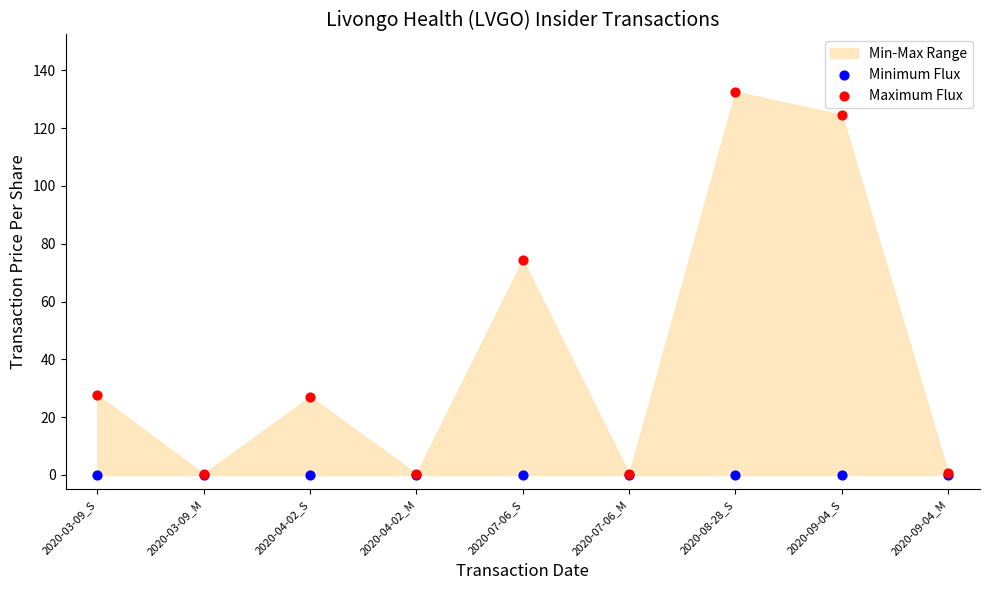

Across all series, what Y value is closest to 66?

74.4